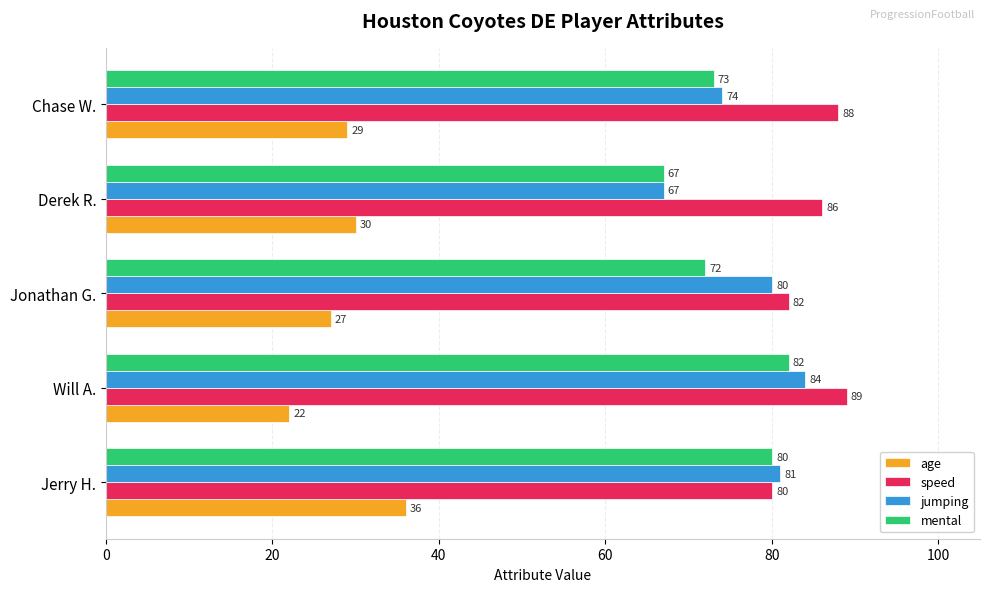

Is it true that age equals 34 at Will A.?

False